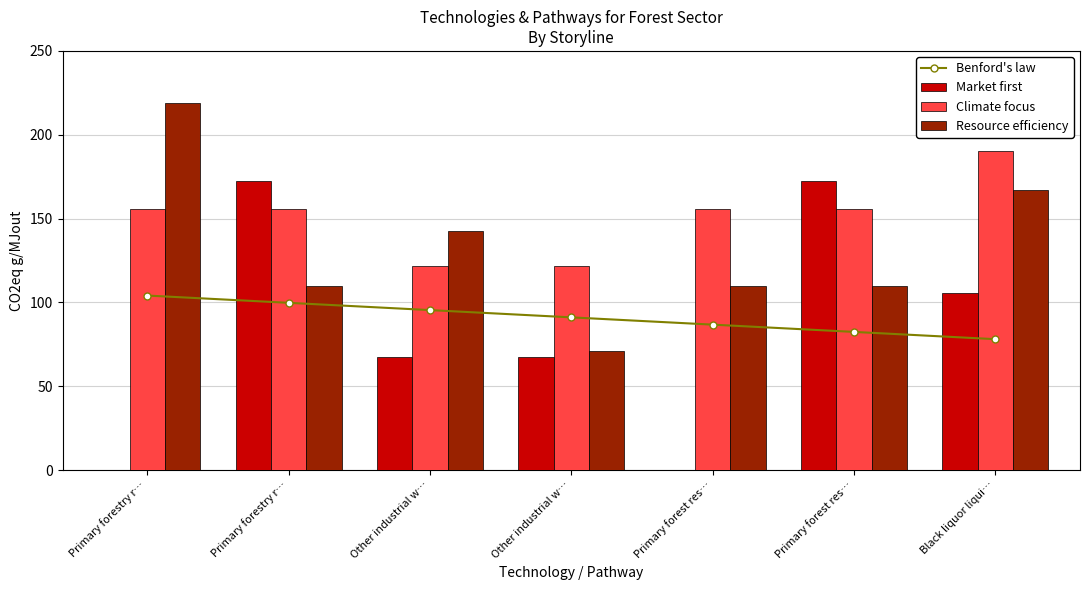

What are all the series names shown in the legend?

Benford's law, Market first, Climate focus, Resource efficiency